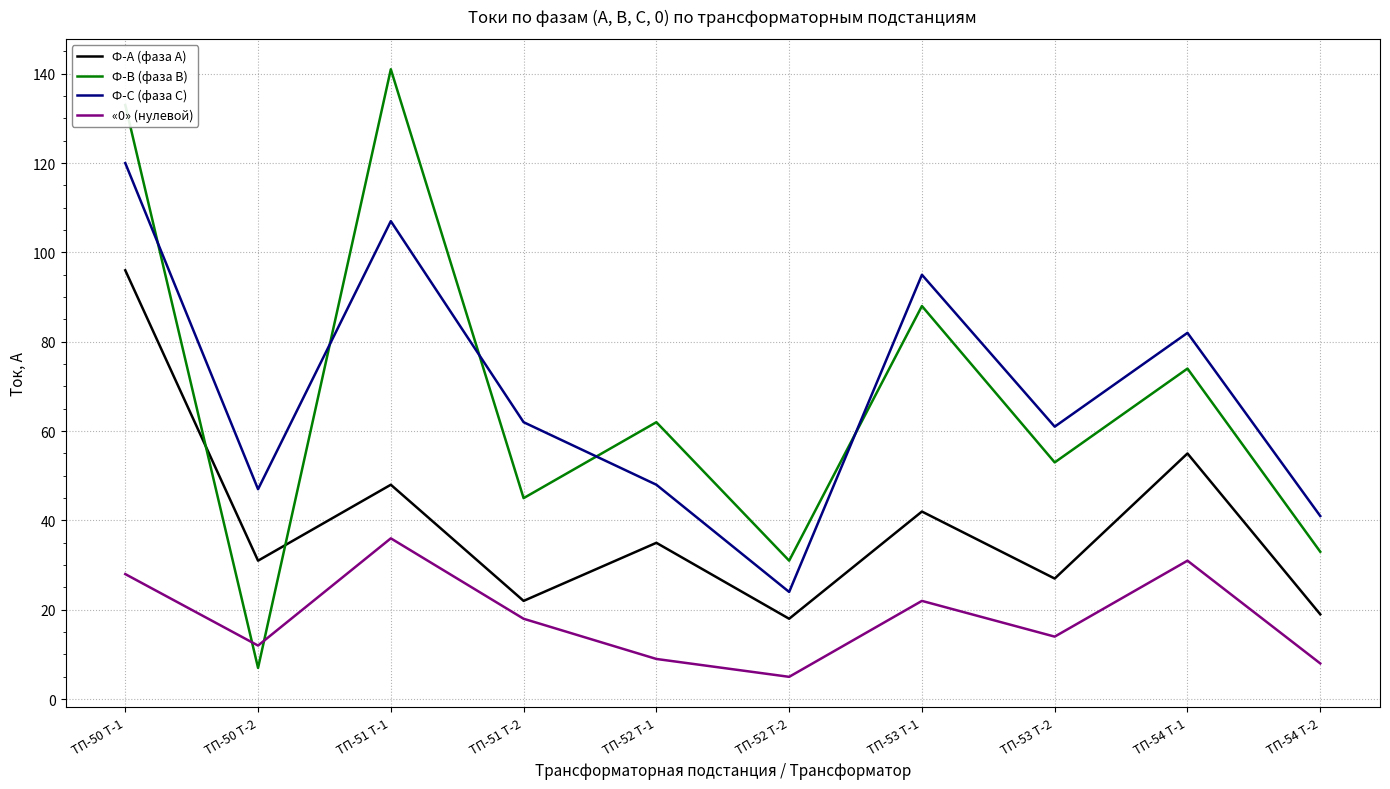

What position from the right is ТП-51 Т-2?

7